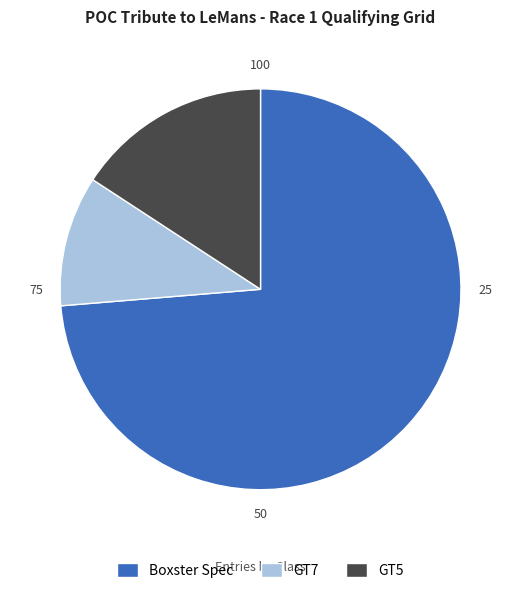

True or false: GT7 accounts for 1% of the total.

False